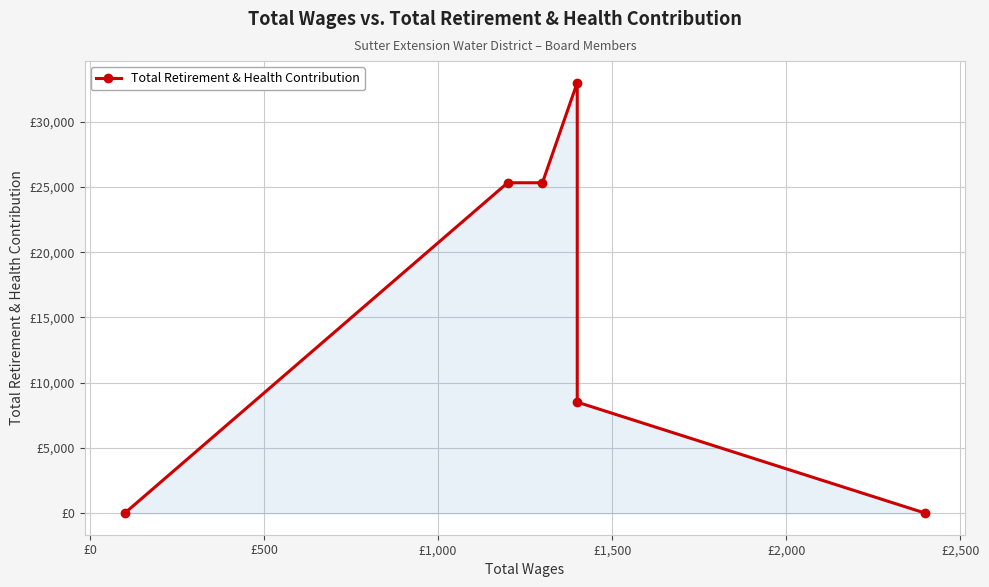

Reading left to right, extract all data points from this chart.

0	25326	25326	33008	8512	0